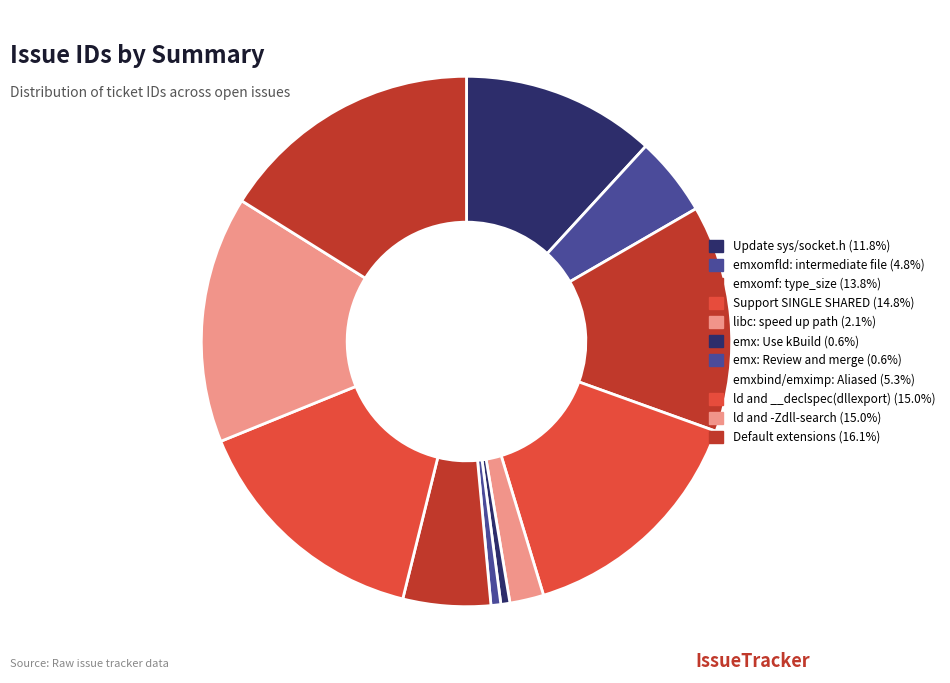

What percentage is the ld and -Zdll-search slice, to the nearest percent?

15%